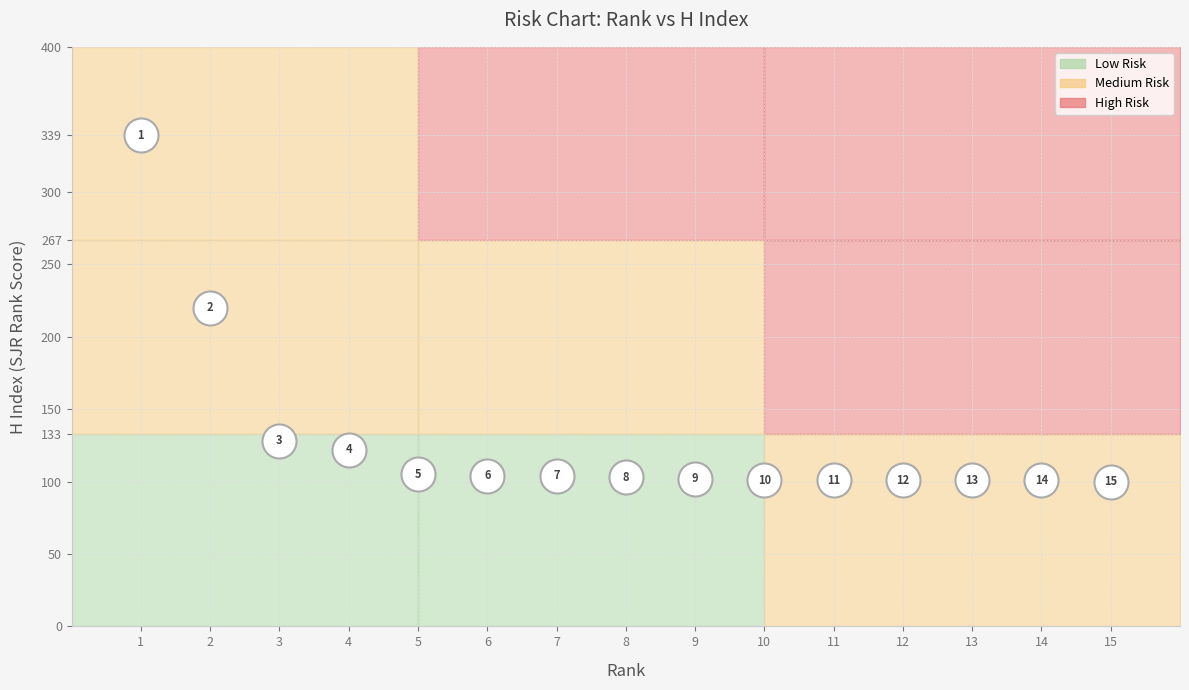

What is the range of X values (max minus min)?

14